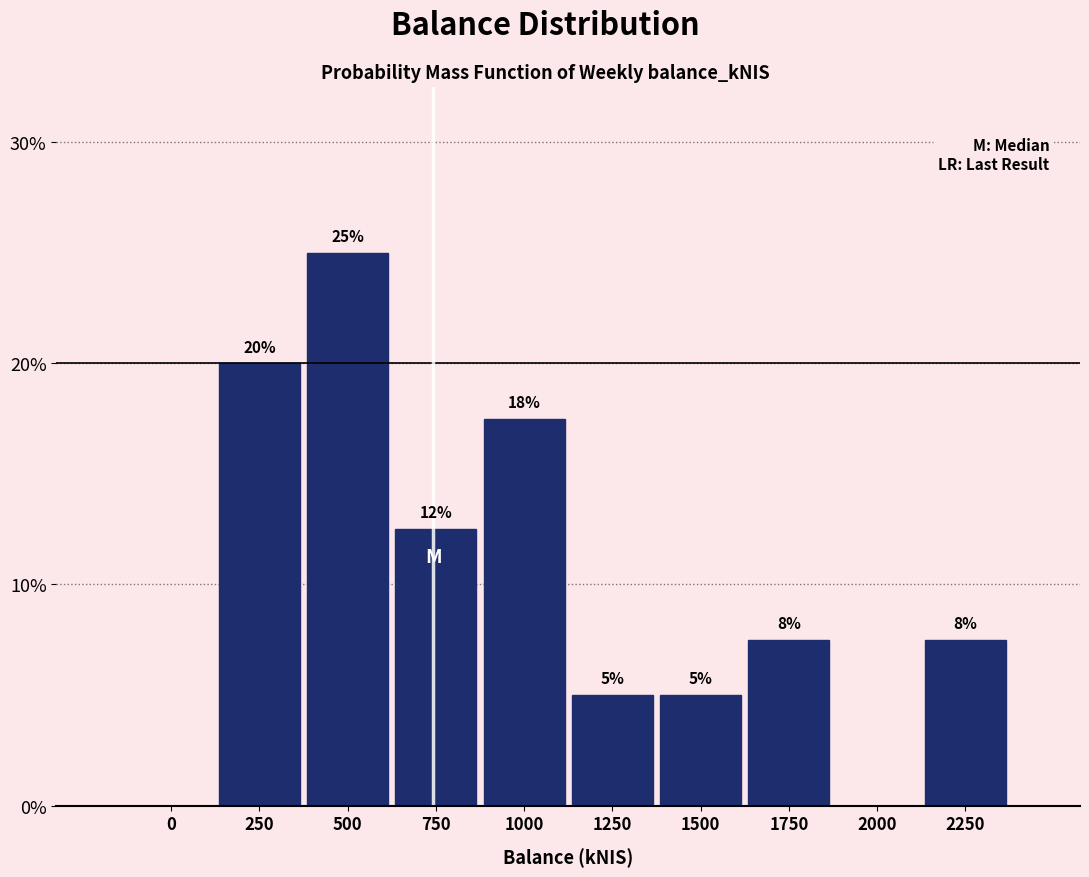

What is the greatest value displayed?

25.0